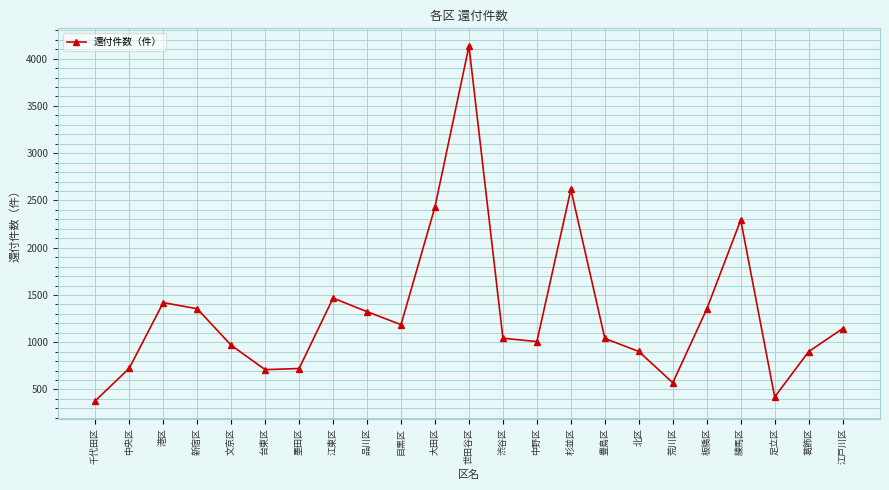

What is the value of the 20th point from the left?

2293